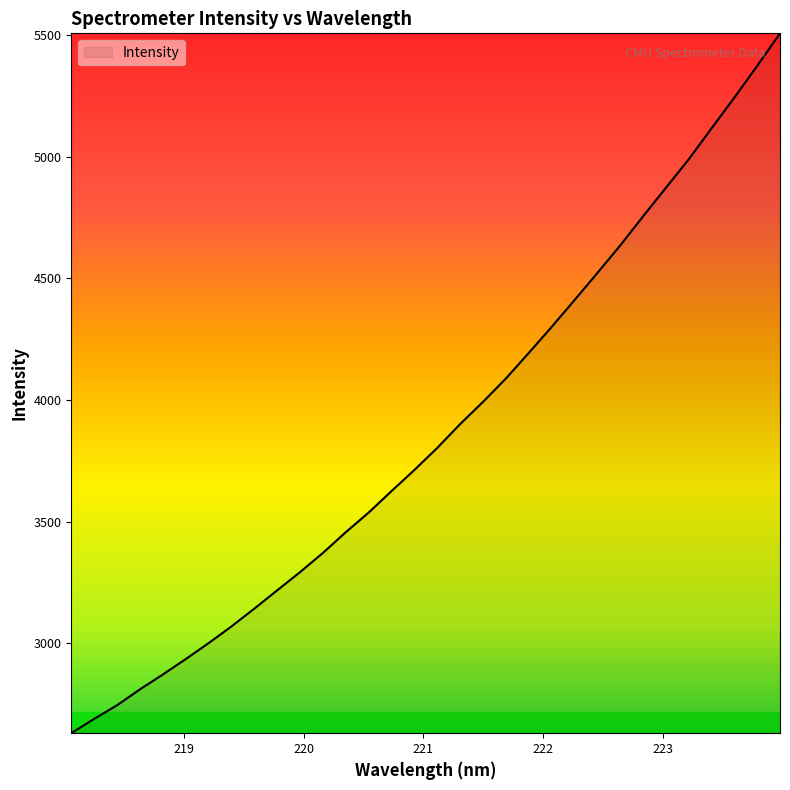

What is the difference between the maximum and minimum values?

2876.2